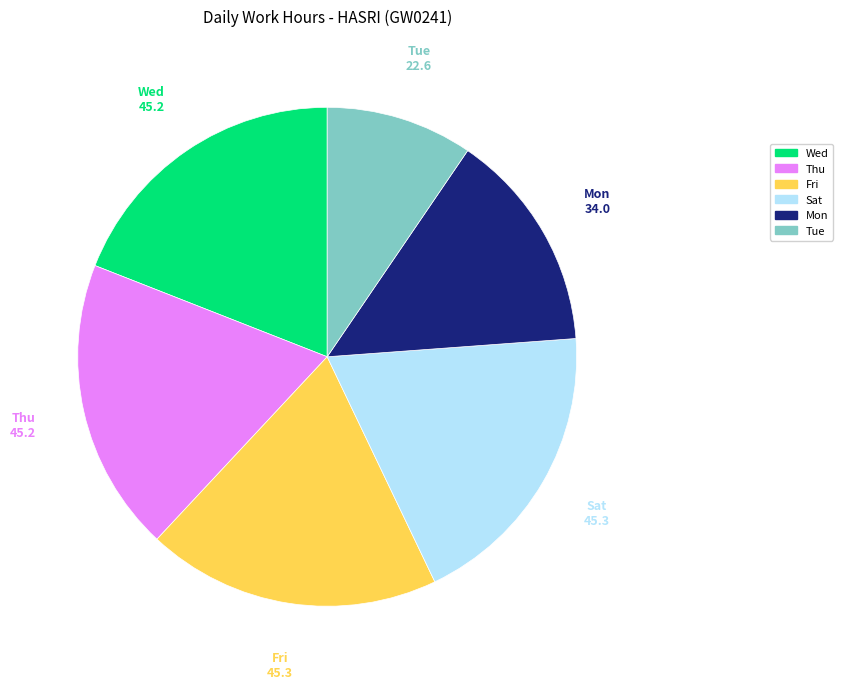

Is there any slice that represents more than half of the pie?

No